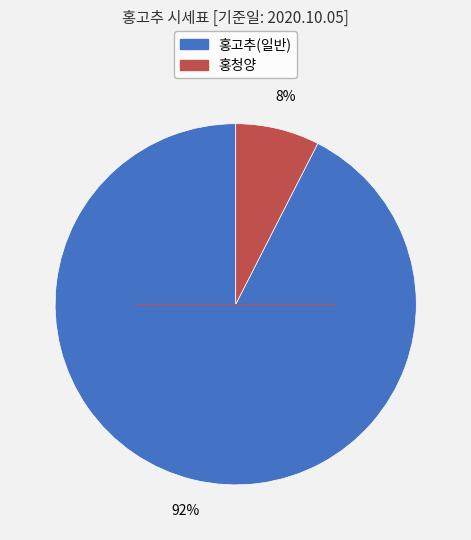

To the nearest percent, what is the combined percentage of 홍청양 and 홍고추(일반)?

100%